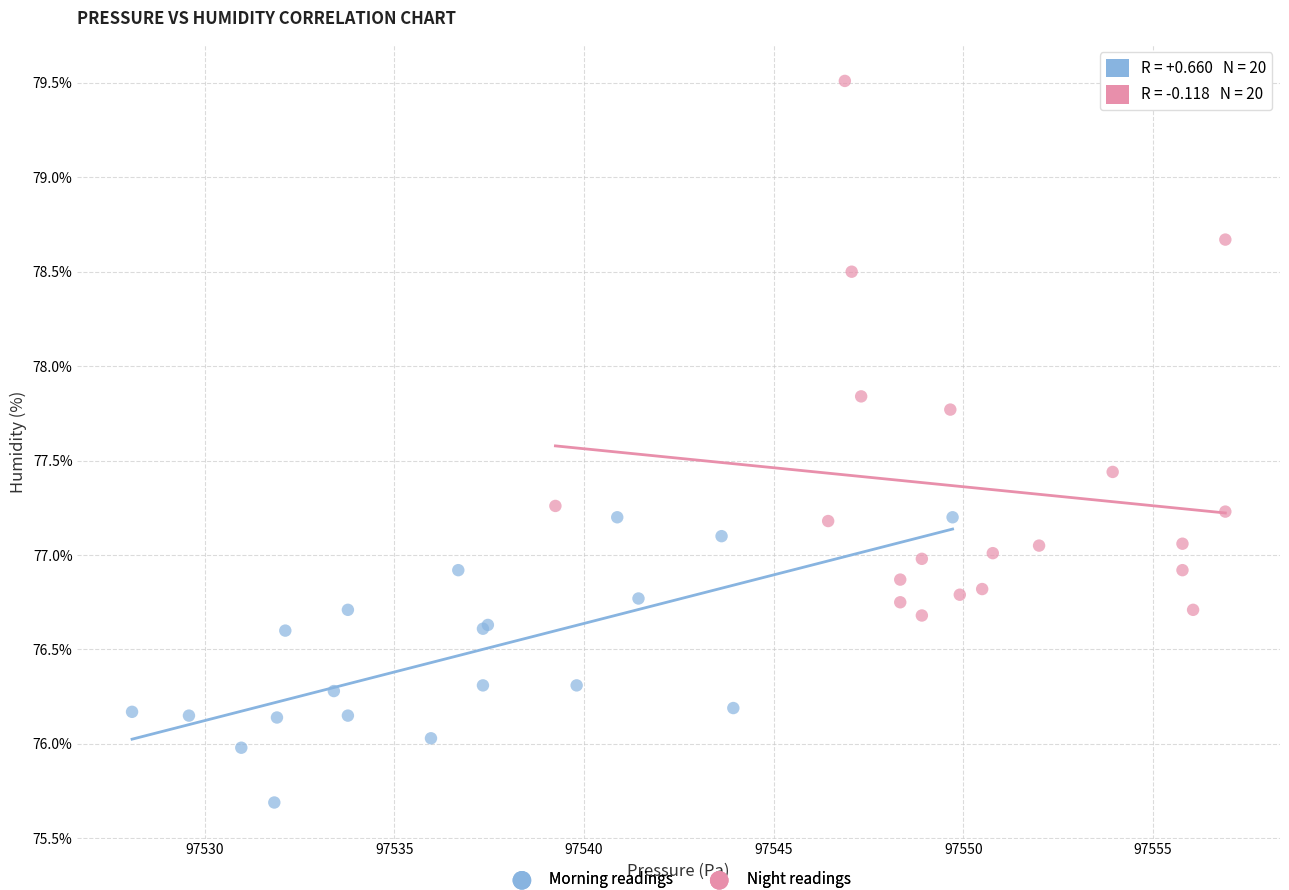

Which series has the largest Y range (max minus min)?

Night readings